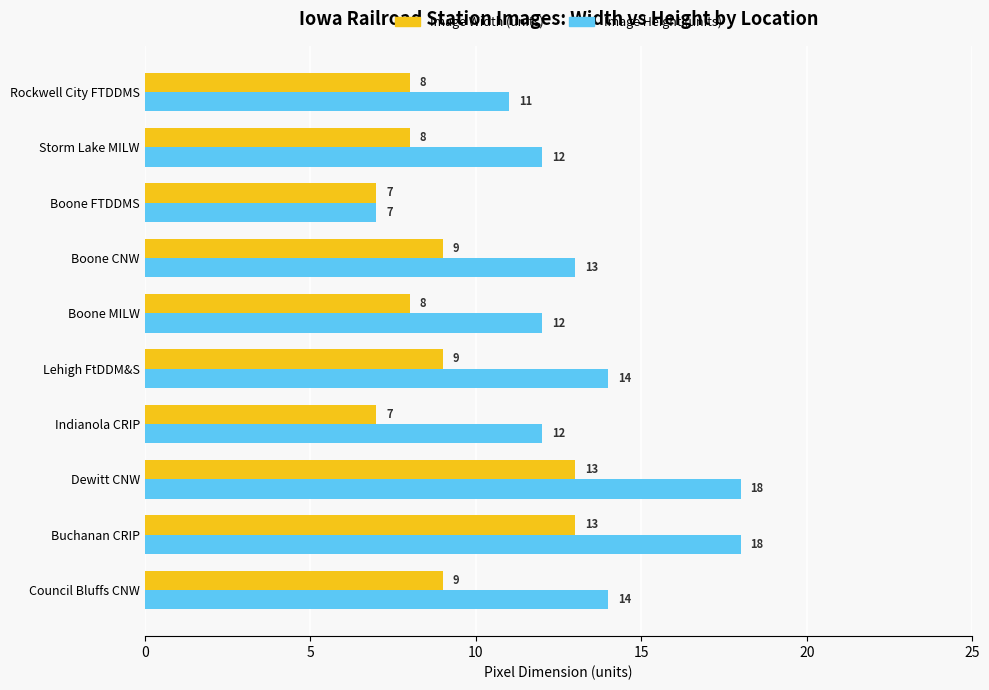

Is it true that Image Width (units) equals 13 at Dewitt CNW?

True